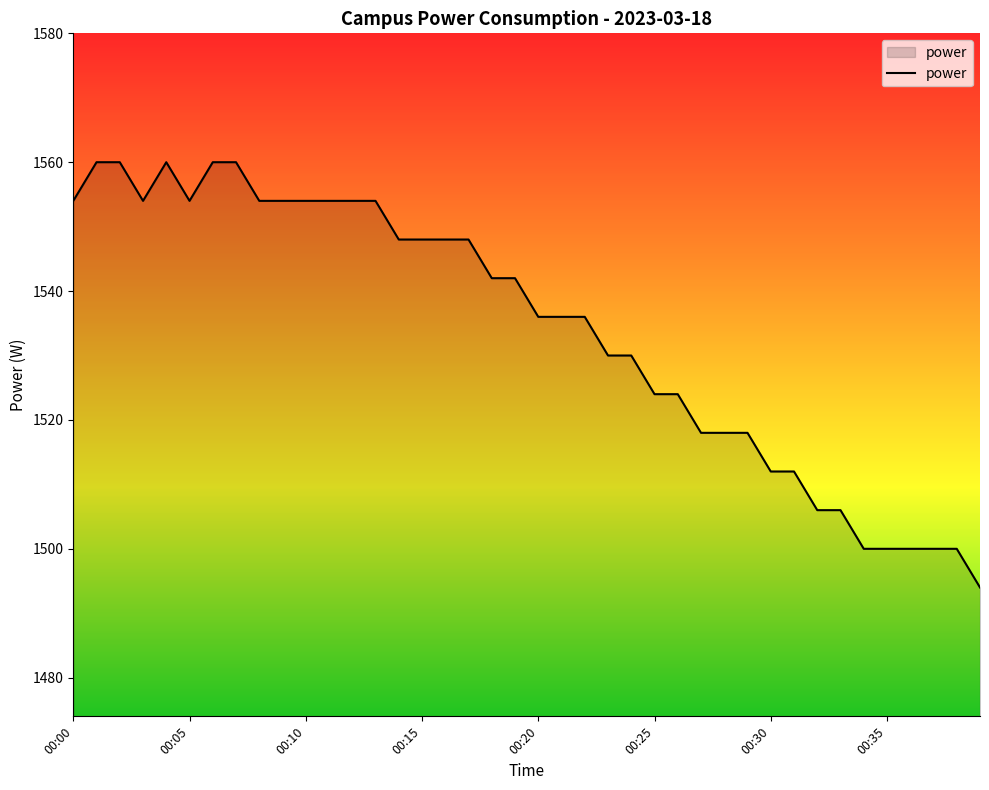

What is the difference between the maximum and minimum values?

66